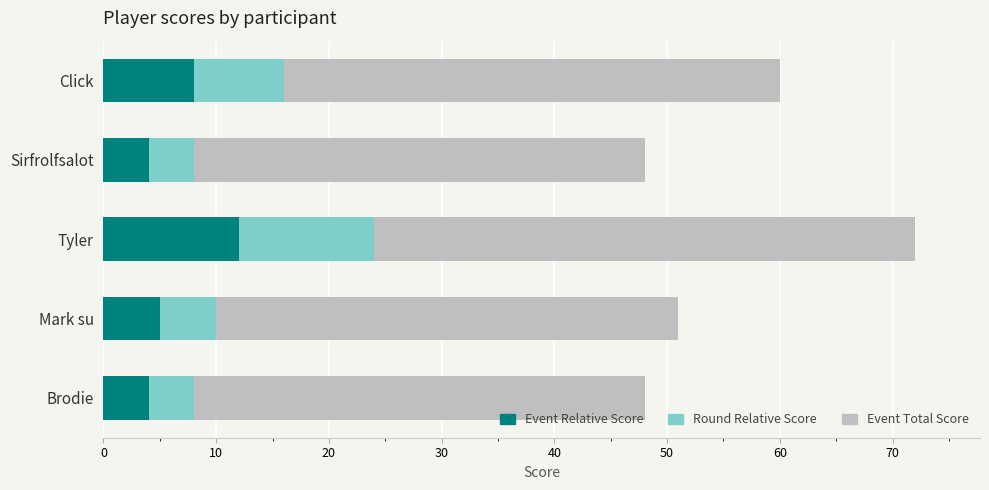

What is the total value across all series at Mark su?

51